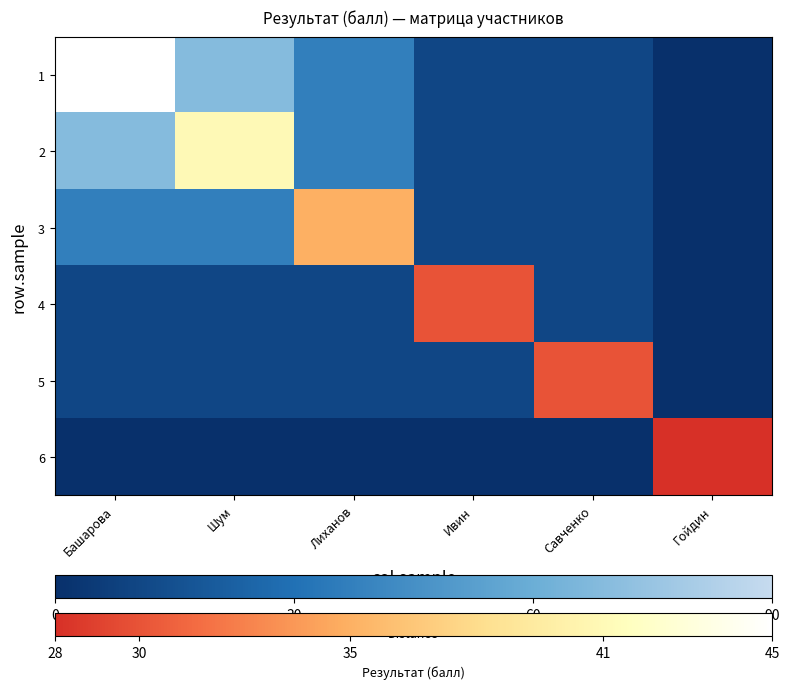

At Шум, list the series in order from smallest to largest.

1, 2, 3, 4, 5, 6